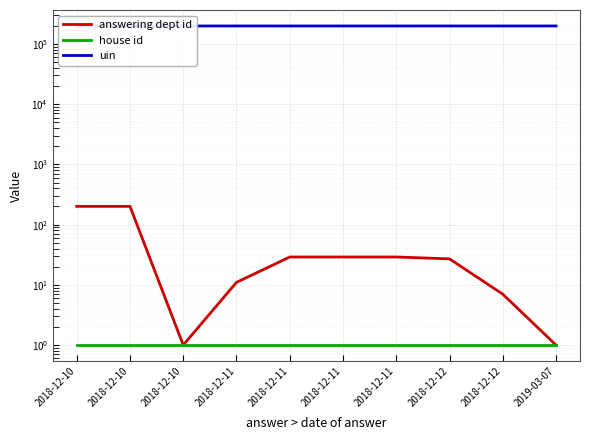

True or false: answering dept id and house id cross at least once.

False